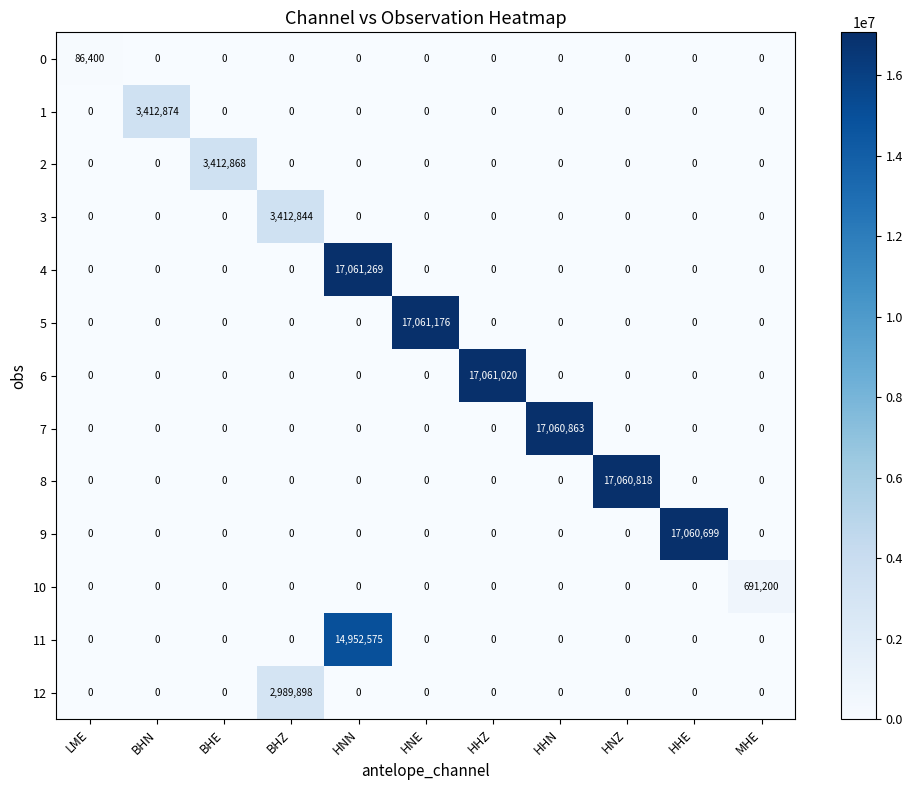

What is the spread (max minus min) of values at HNZ?

17060818